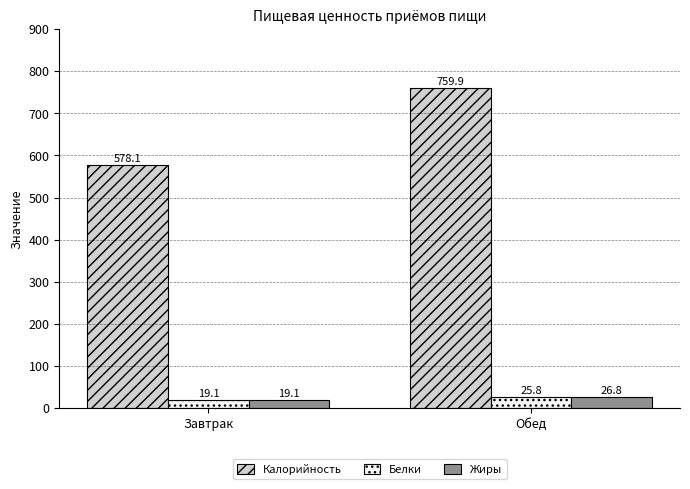

The Белки series shows 25.8 at Обед. True or false?

True